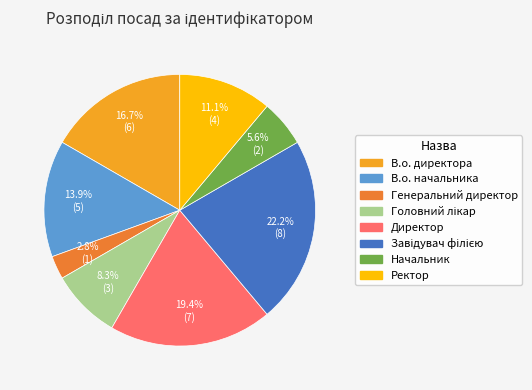

Approximately how many times larger is the value at Начальник compared to Генеральний директор?

2.0